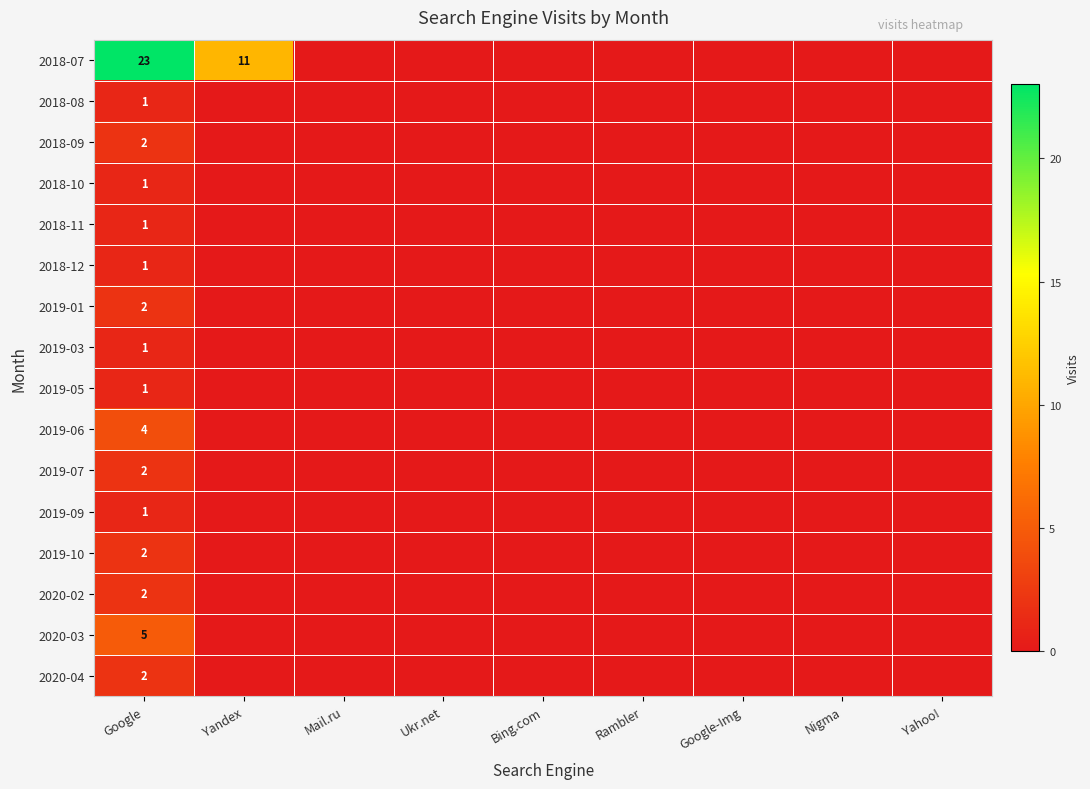

At which category does the chart reach its minimum across all series?

Mail.ru